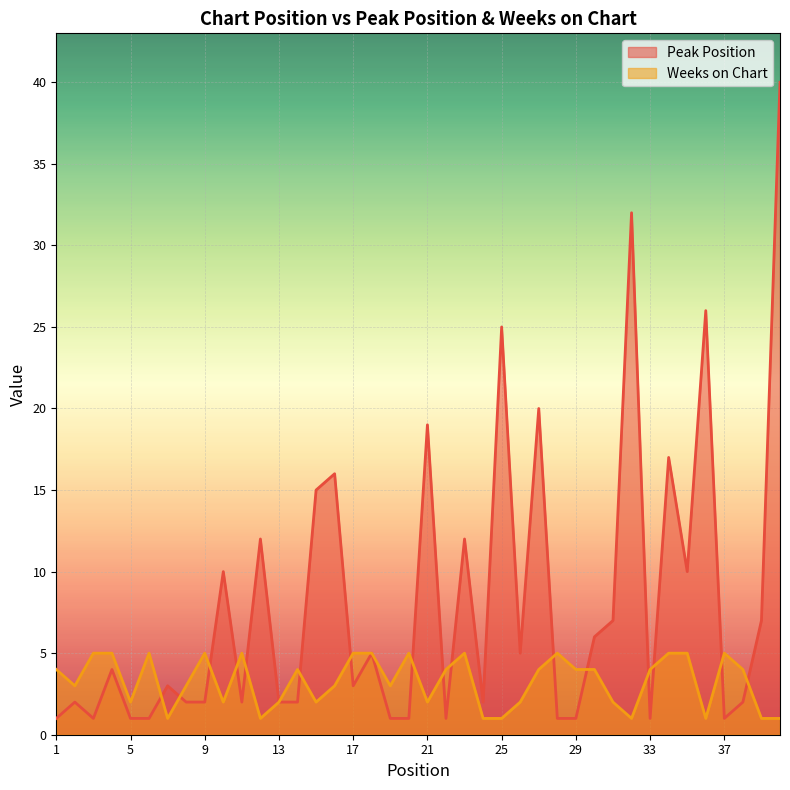

How many data points in Peak Position are above 3?

19